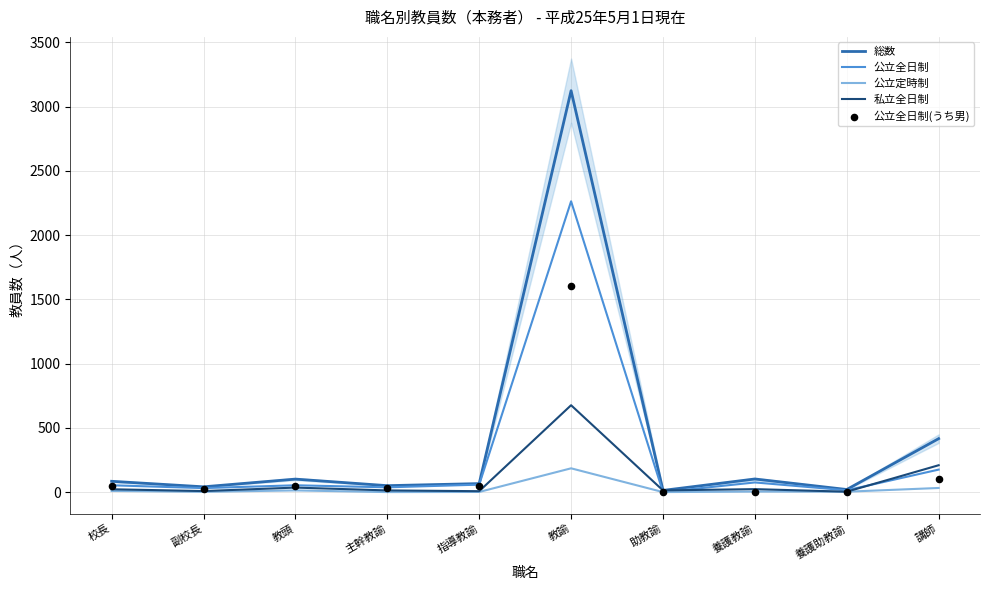

Is the value of 公立全日制(うち男) at 主幹教諭 greater than the value of 総数 at 講師?

No